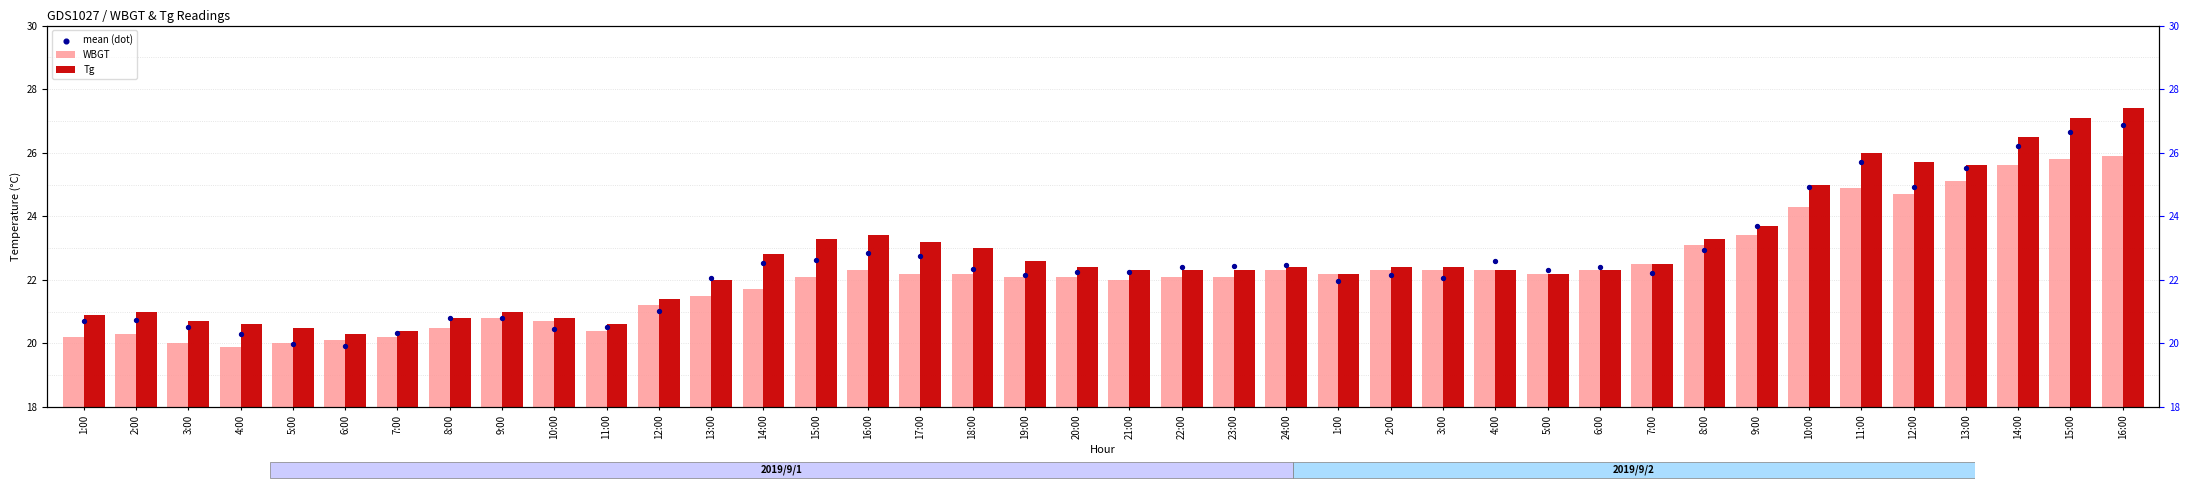

Which series reaches the minimum Y coordinate?

WBGT